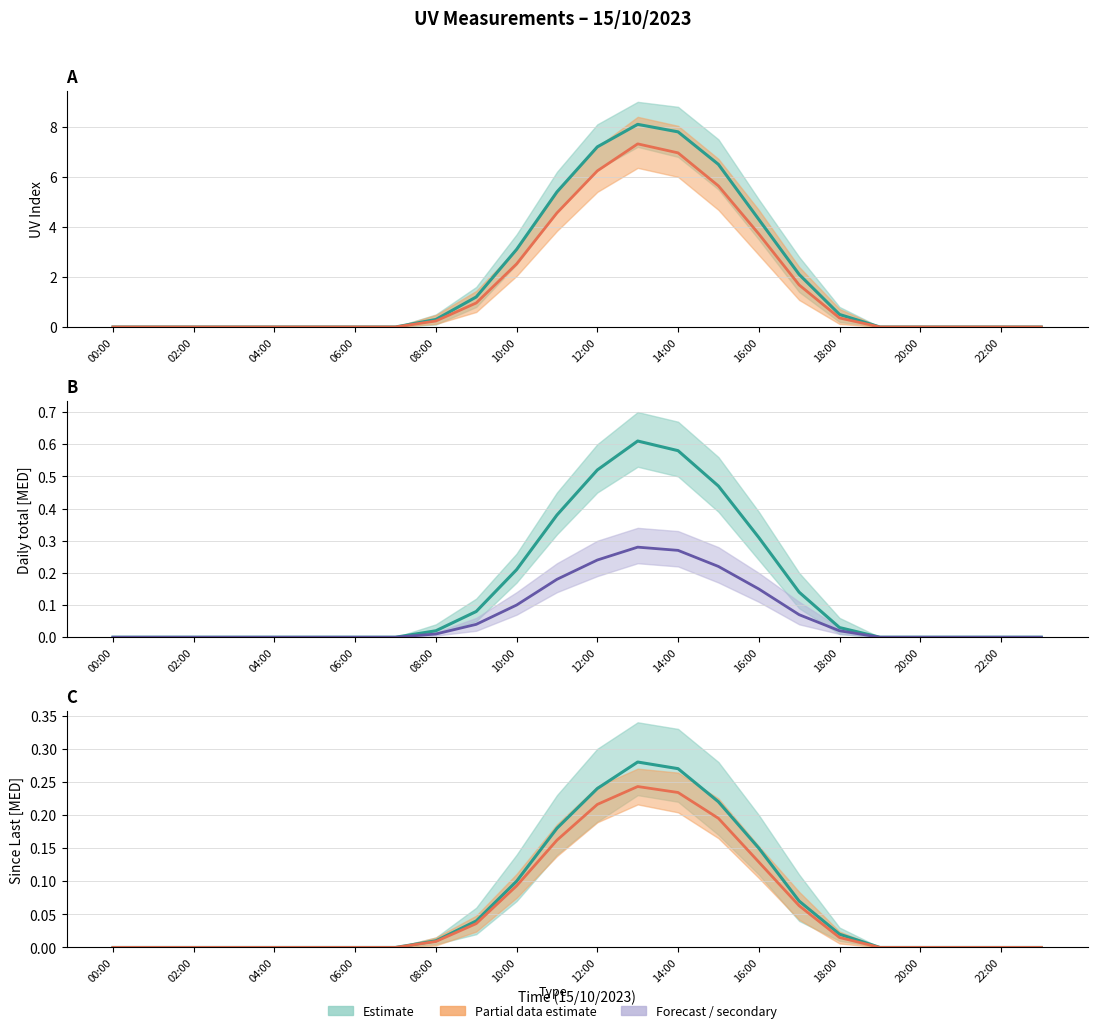

How many interior local peaks does the Since Last [MED] series have?

1